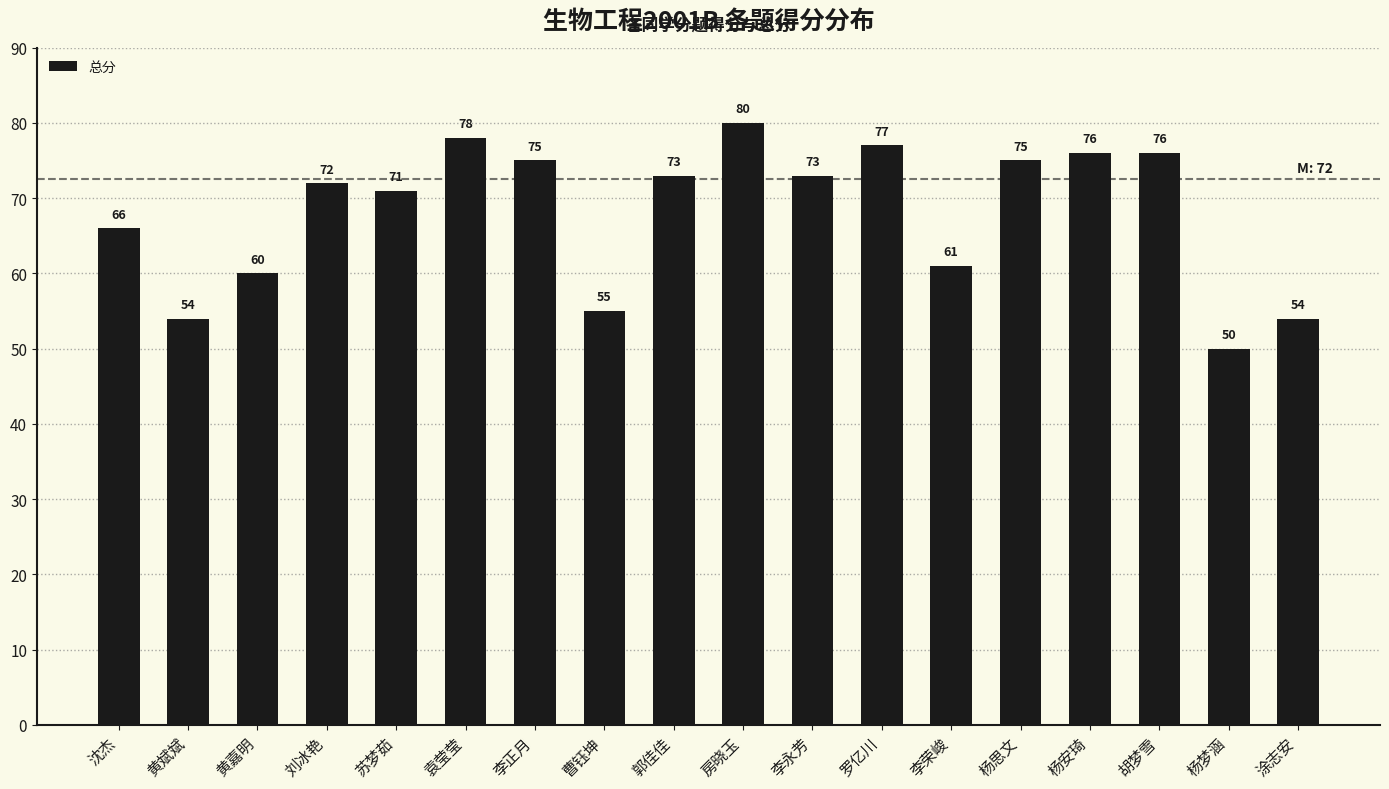

What is the value of the 2nd bar from the left?

54